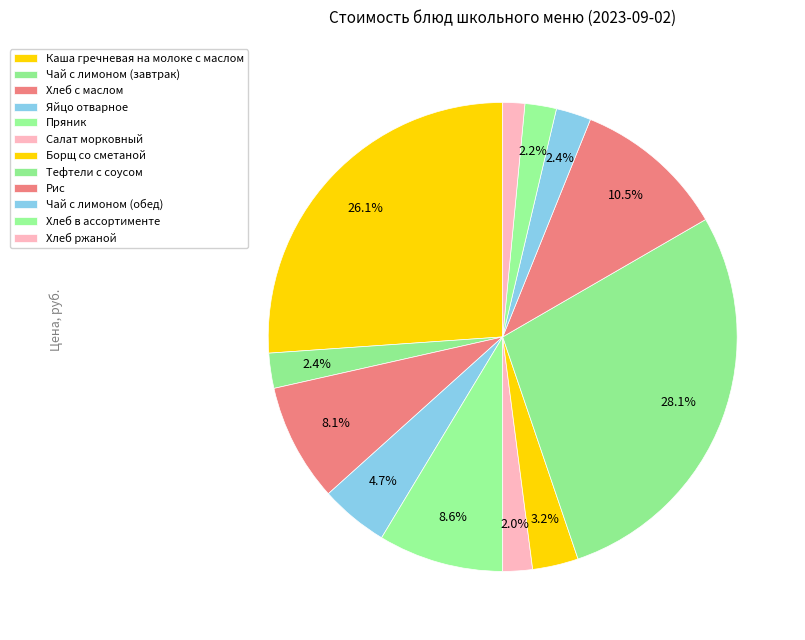

Does Борщ со сметаной represent more than half of the total?

No